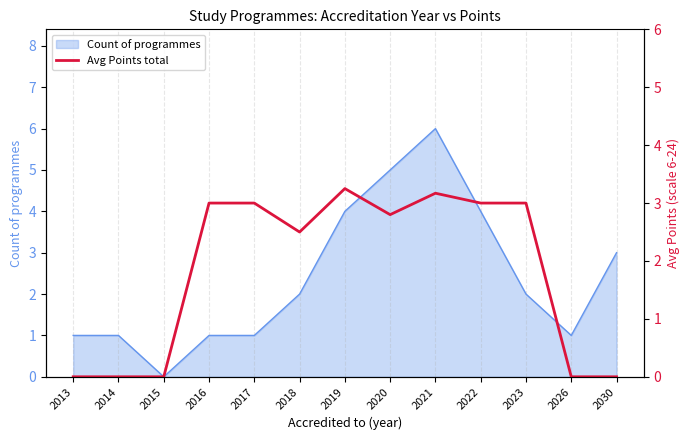

Reading right to left, what are all the values shown in this chart?

2030=0.0	2026=0.0	2023=3.0	2022=3.0	2021=3.2	2020=2.8	2019=3.2	2018=2.5	2017=3.0	2016=3.0	2015=0.0	2014=0.0	2013=0.0